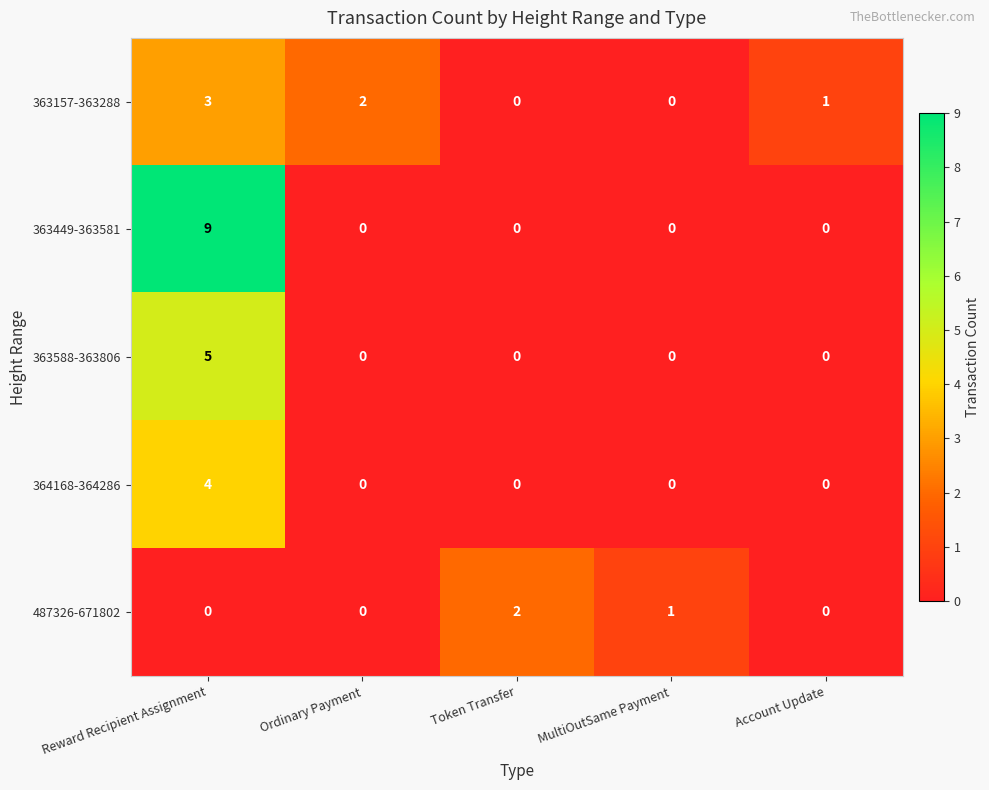

The value of 487326-671802 at MultiOutSame Payment is 1. True or false?

True